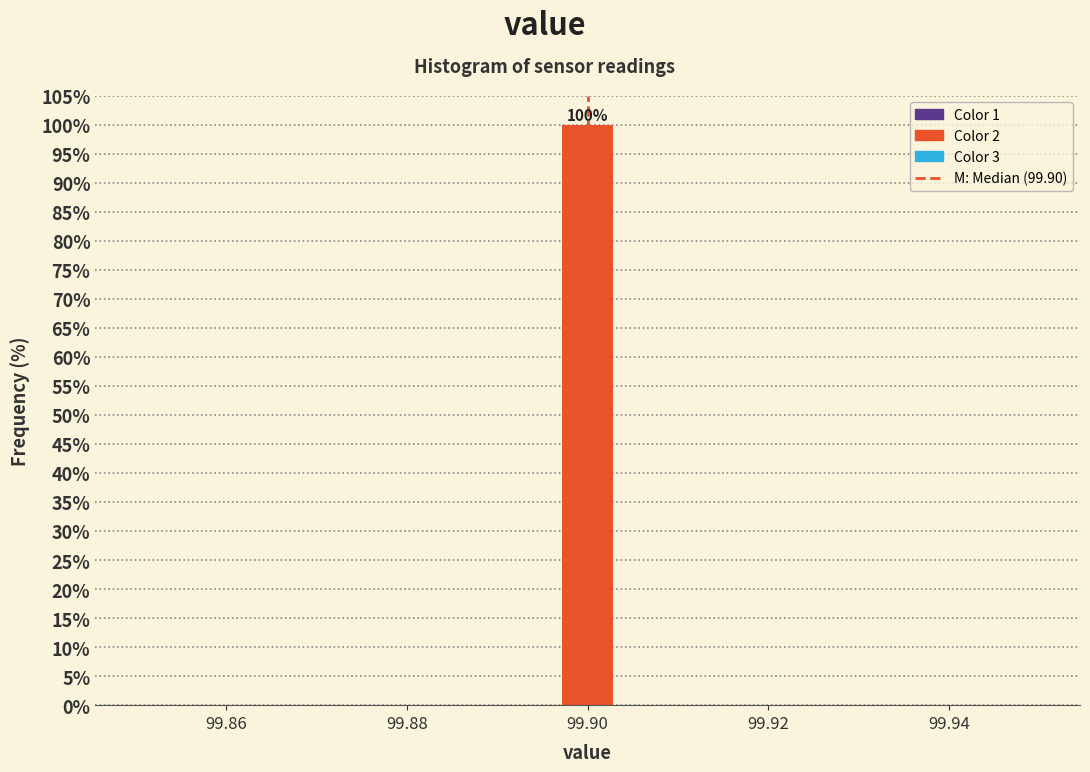

Around what value on the x-axis is the tallest bar? Give the approximate position of its centre, as read against the axis.

99.900